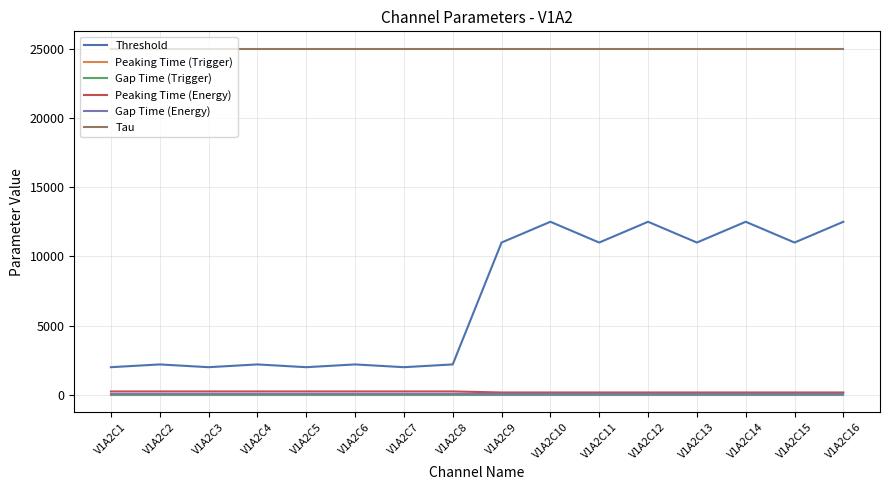

True or false: Gap Time (Energy) and Threshold intersect in this chart.

False